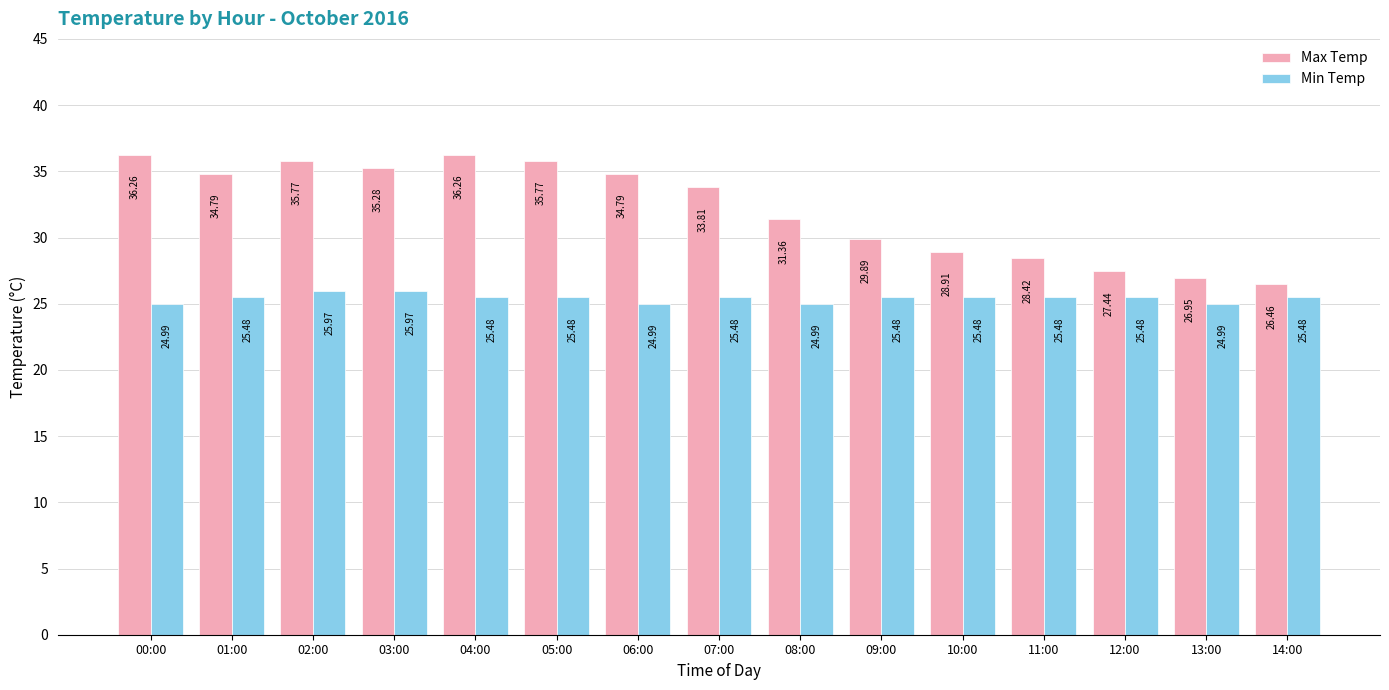

What is the difference between the second highest and minimum values in the Max Temp series?

9.8